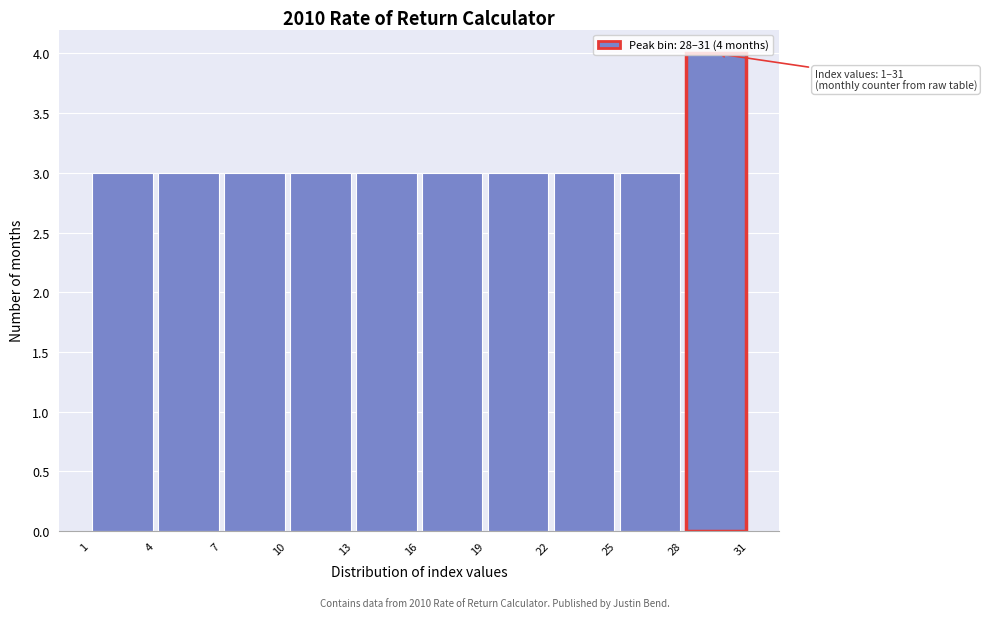

Which range on the x-axis has the tallest bar?

28 to 31